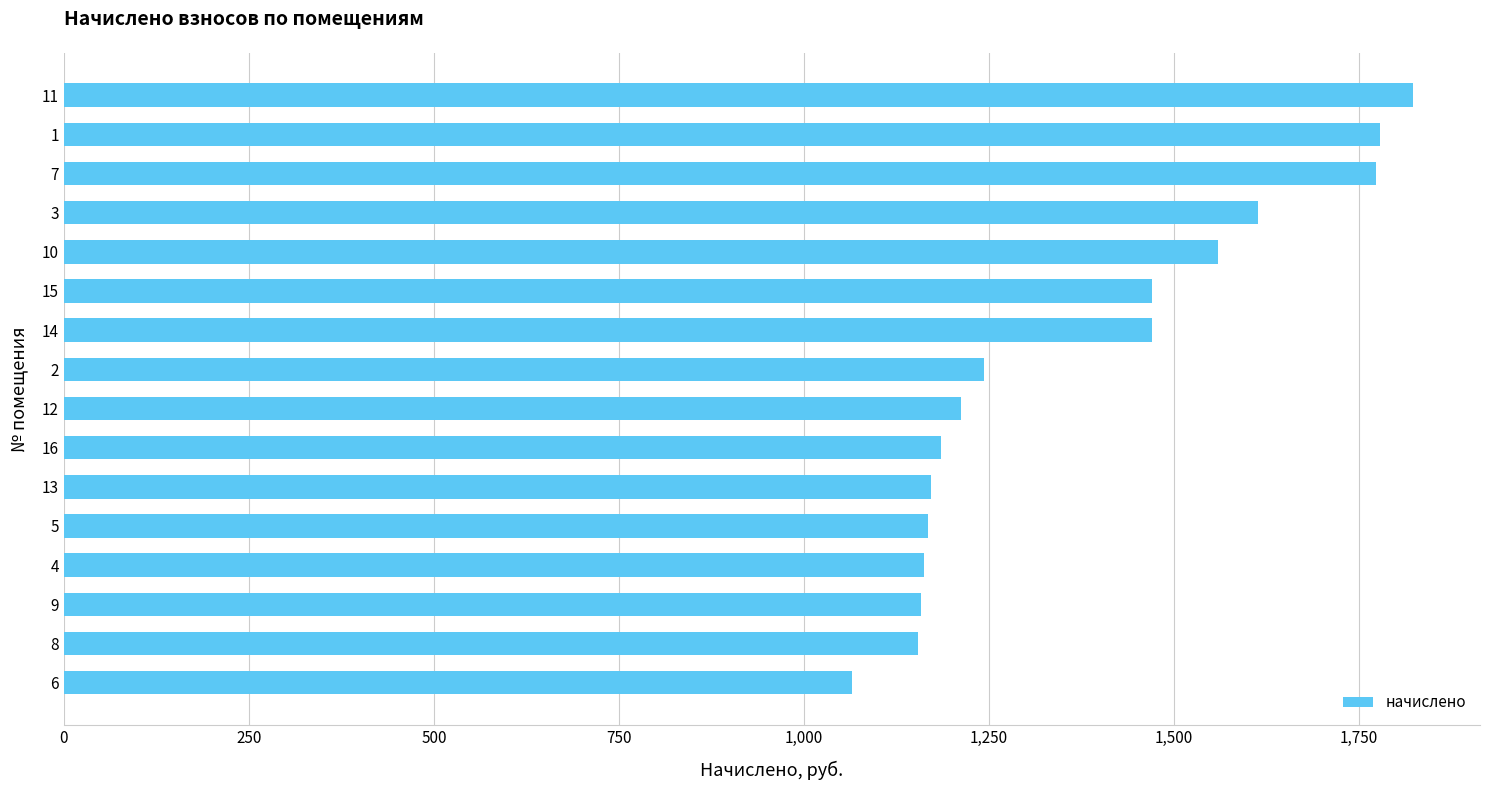

What is the approximate value at 7?

1773.1